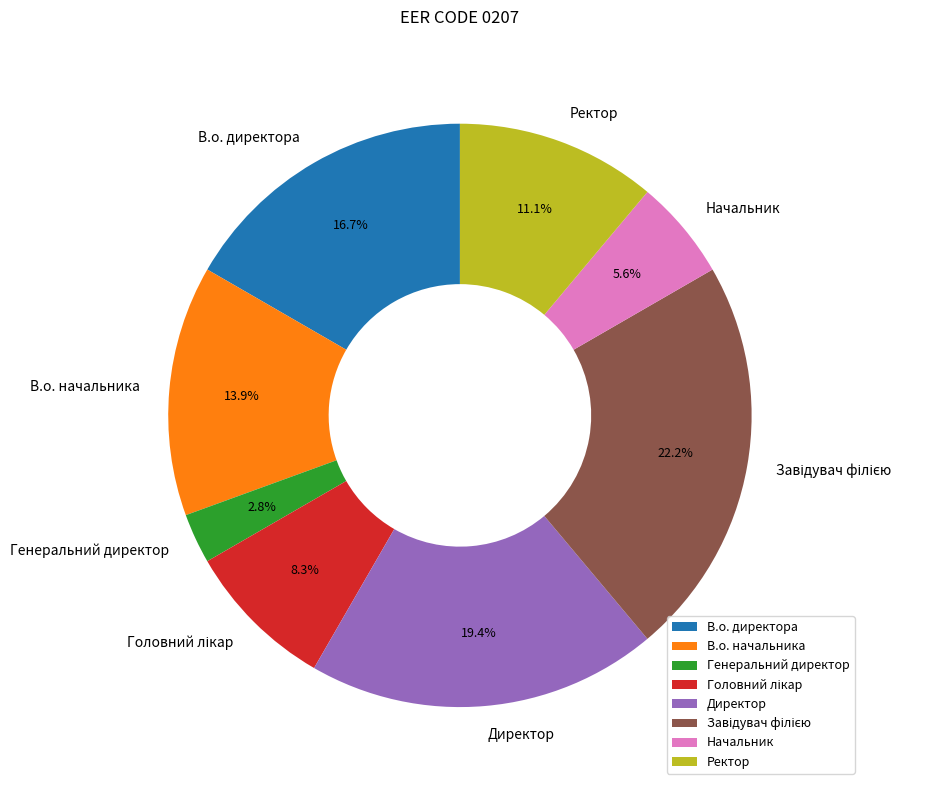

How many segments does this pie chart have?

8